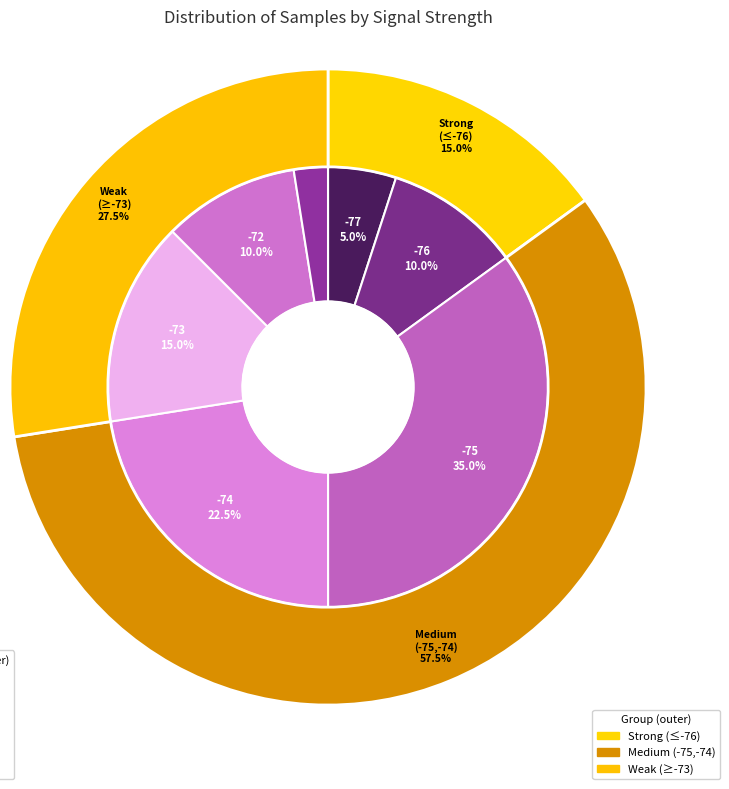

What percentage is the 4 slice, to the nearest percent?

2%